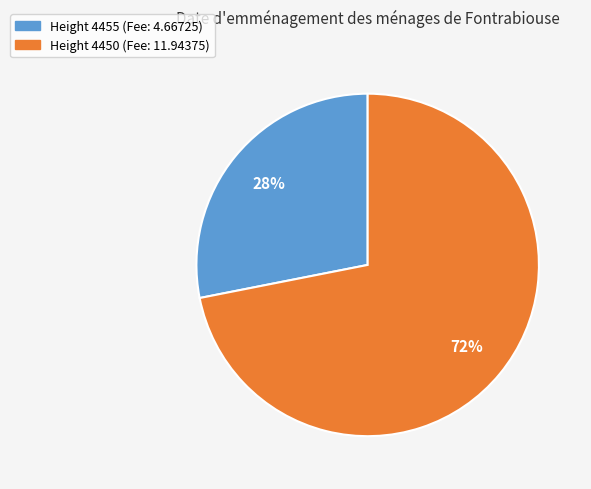

Is there a majority slice in this chart?

Yes